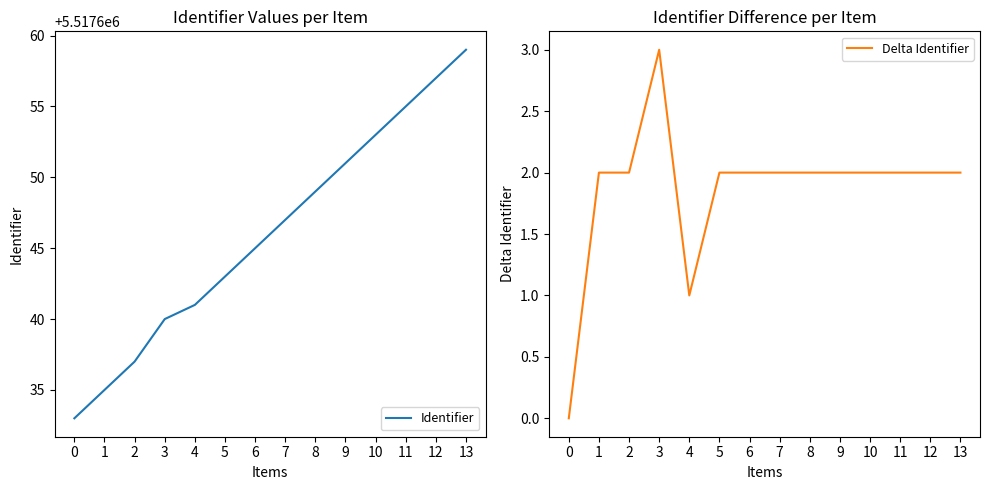

What is the total value across all series at 1?

5517637